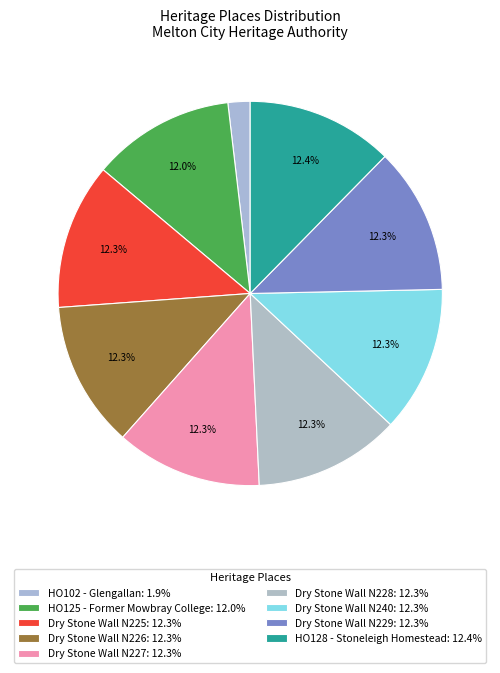

Combined, what portion of the pie is Dry Stone Wall N229 and Dry Stone Wall N240?

24.6%